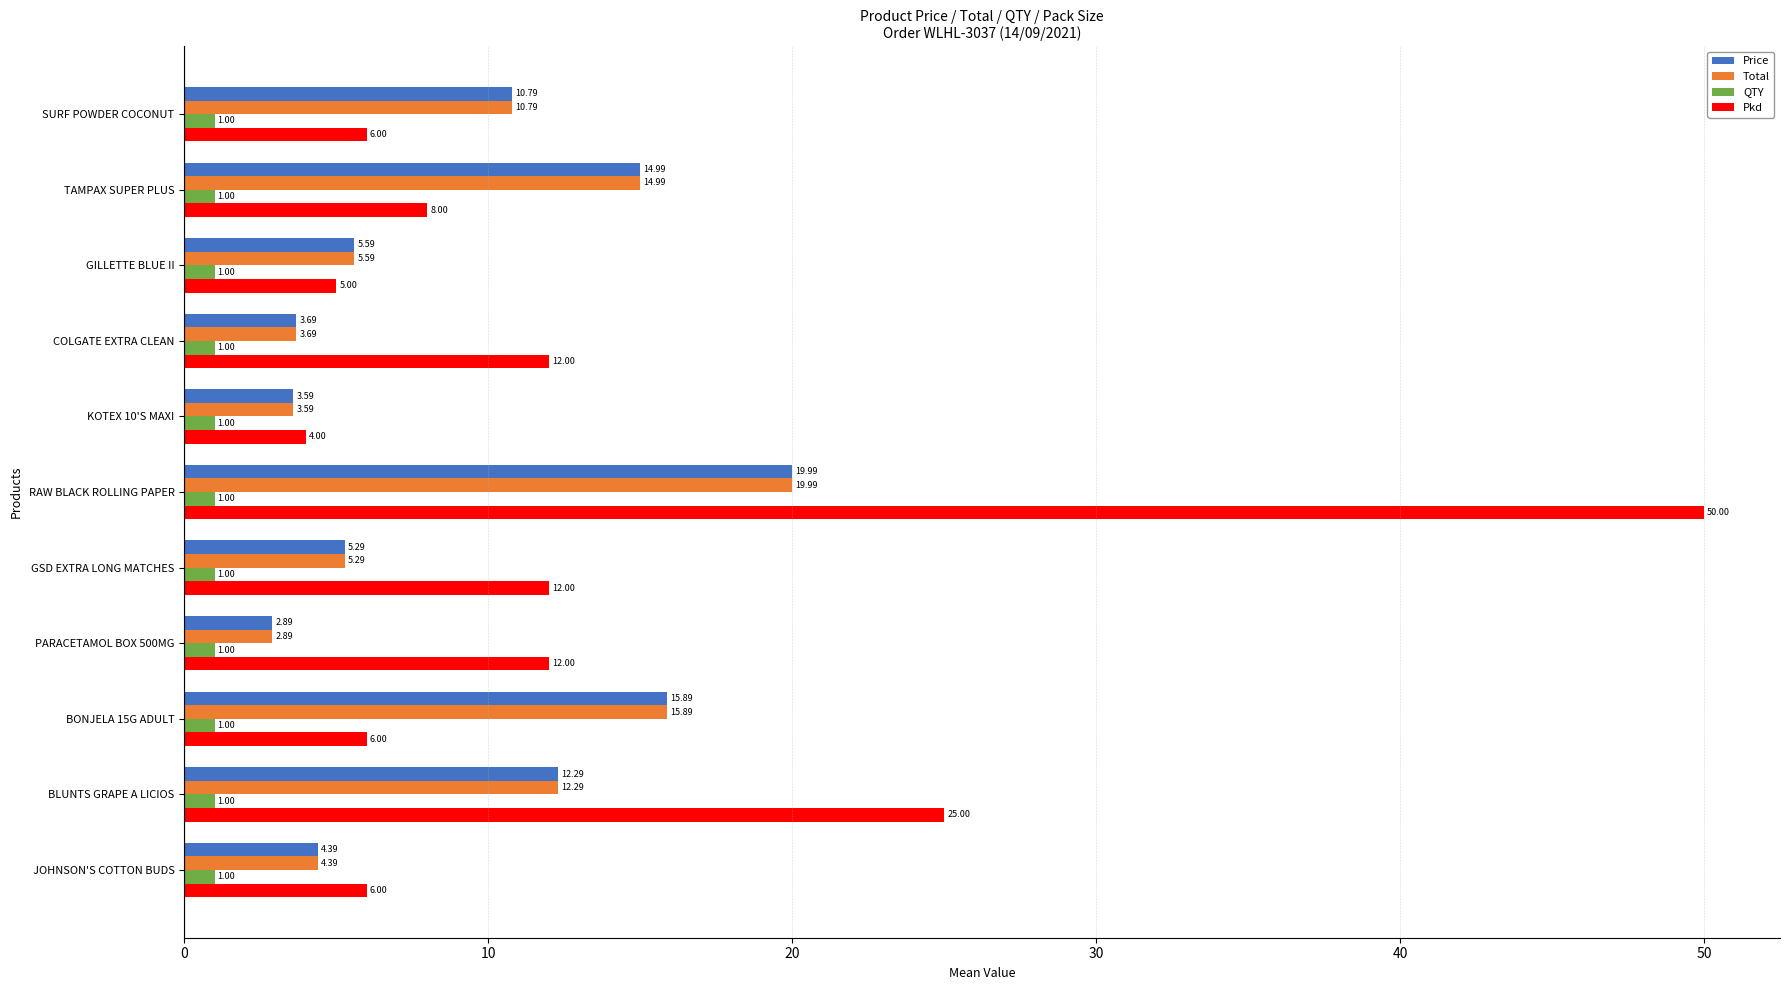

Between GSD EXTRA LONG MATCHES and SURF POWDER COCONUT, which series saw the biggest shift?

Pkd